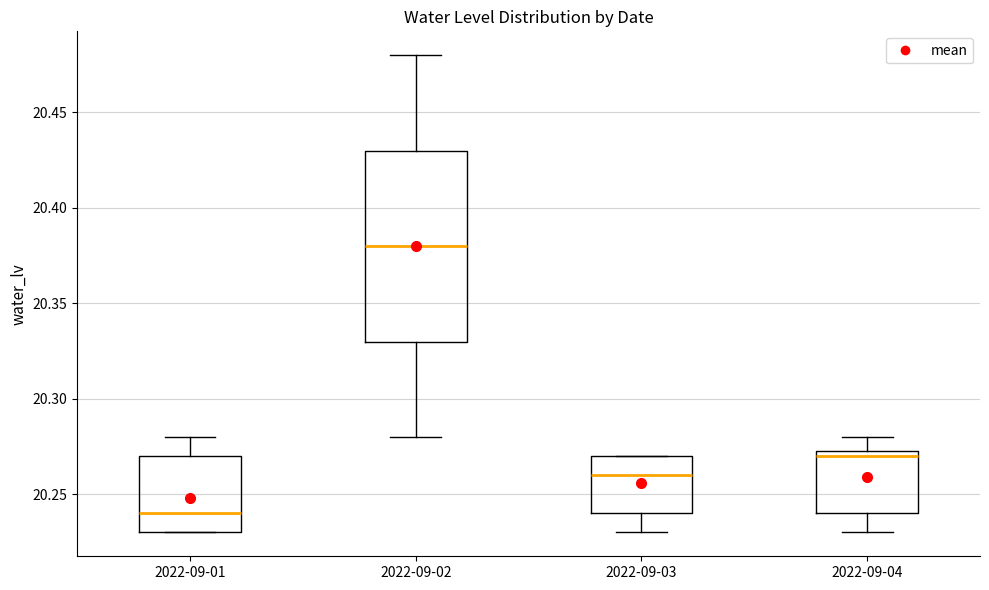

Reading left to right, transcribe this box plot: for each box, give where its median line is, the range the box spans, and where its two whiskers end, as read against the y-axis. The values are not printed on the chart, so give them approximately, as read against the axis.

2022-09-01: median 20.240, box 20.230 to 20.270, whiskers 20.230 to 20.280
2022-09-02: median 20.380, box 20.330 to 20.430, whiskers 20.280 to 20.480
2022-09-03: median 20.260, box 20.240 to 20.270, whiskers 20.230 to 20.270
2022-09-04: median 20.270, box 20.240 to 20.275, whiskers 20.230 to 20.280